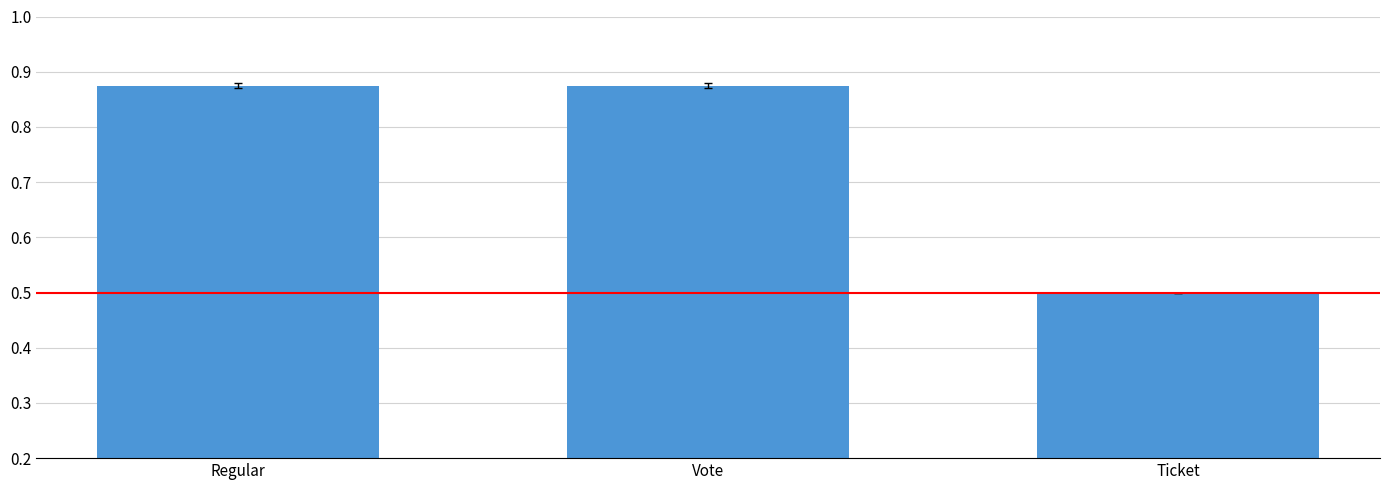

What is the label of the 2nd bar from the left?

Vote